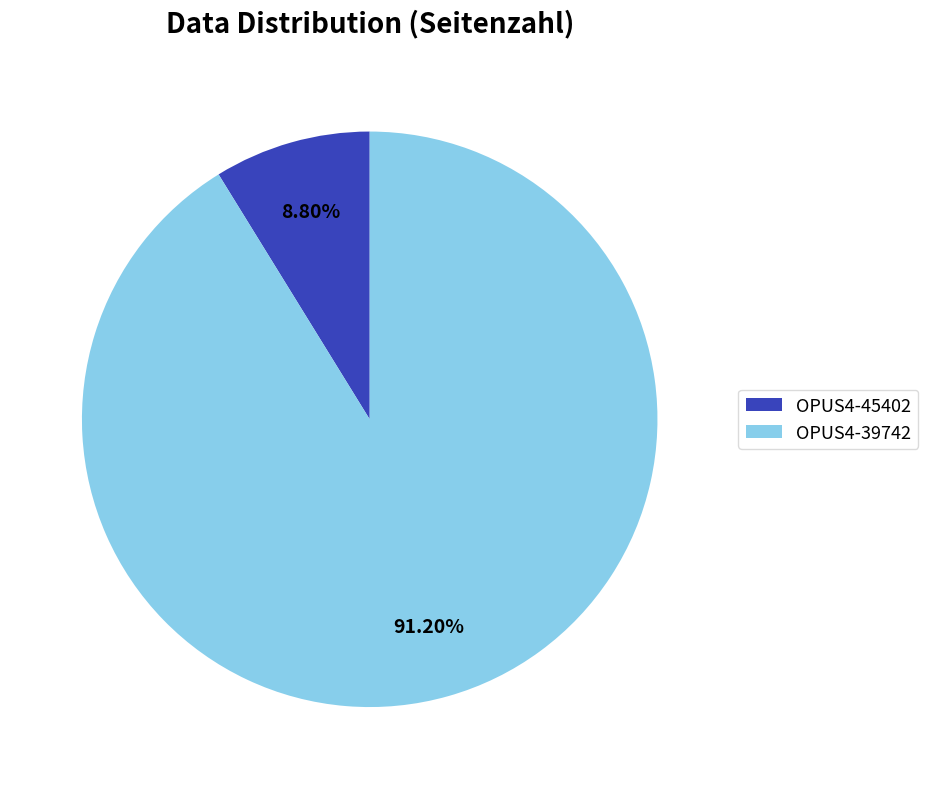

Does OPUS4-45402 account for over 50% of the chart?

No